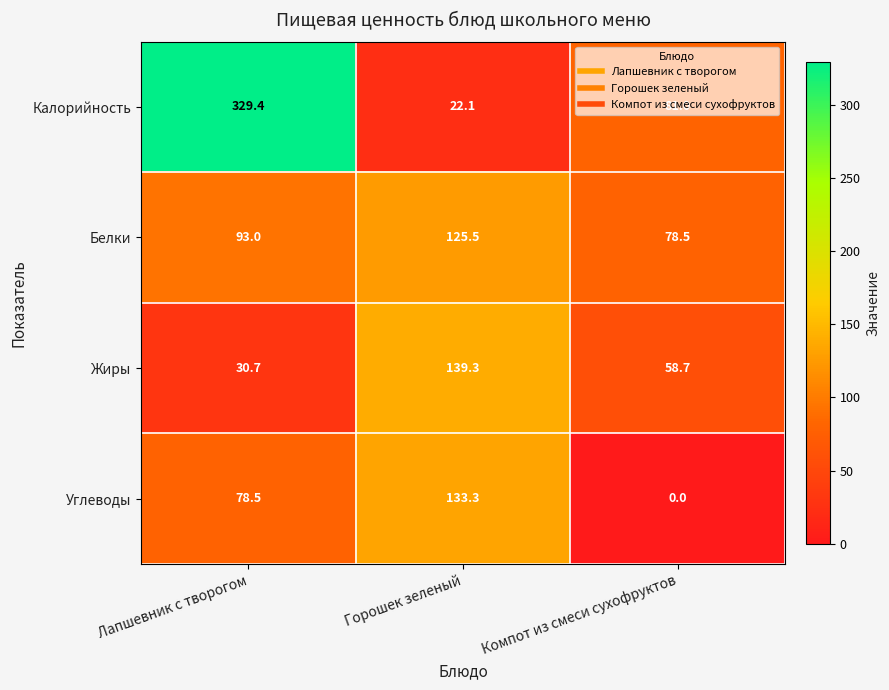

Is it true that Углеводы equals 72.5 at Компот из смеси сухофруктов?

False